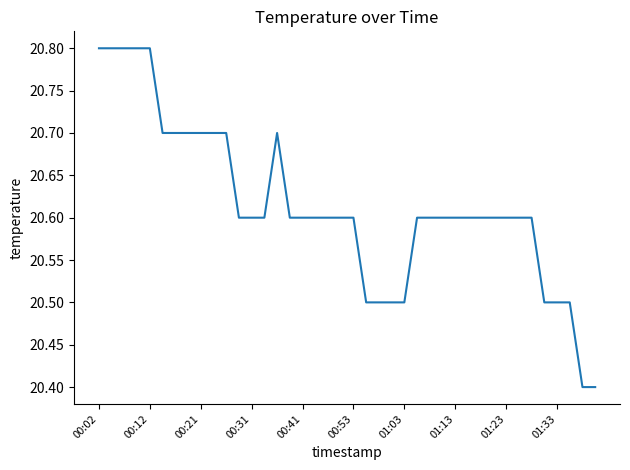

What is the greatest value displayed?

20.8